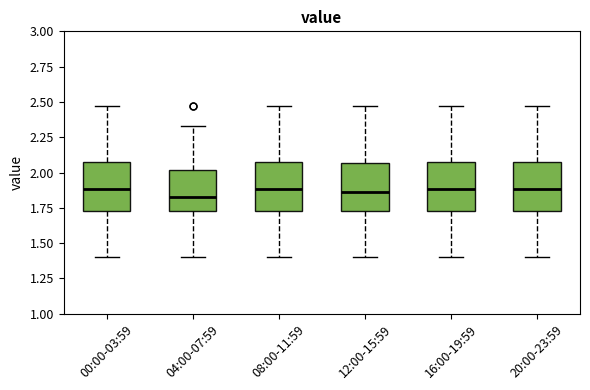

Where does the upper whisker of the box for 04:00-07:59 end on the y-axis? The values are not printed on the chart, so give them approximately, as read against the axis.

2.35